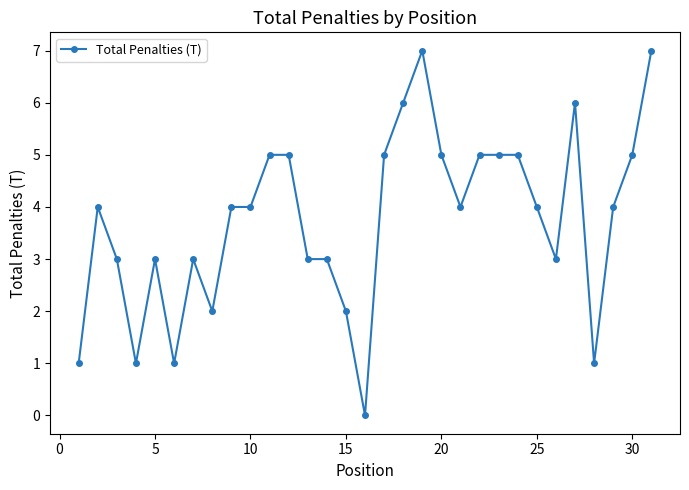

Reading left to right, list all the values displayed in this chart.

1	4	3	1	3	1	3	2	4	4	5	5	3	3	2	0	5	6	7	5	4	5	5	5	4	3	6	1	4	5	7